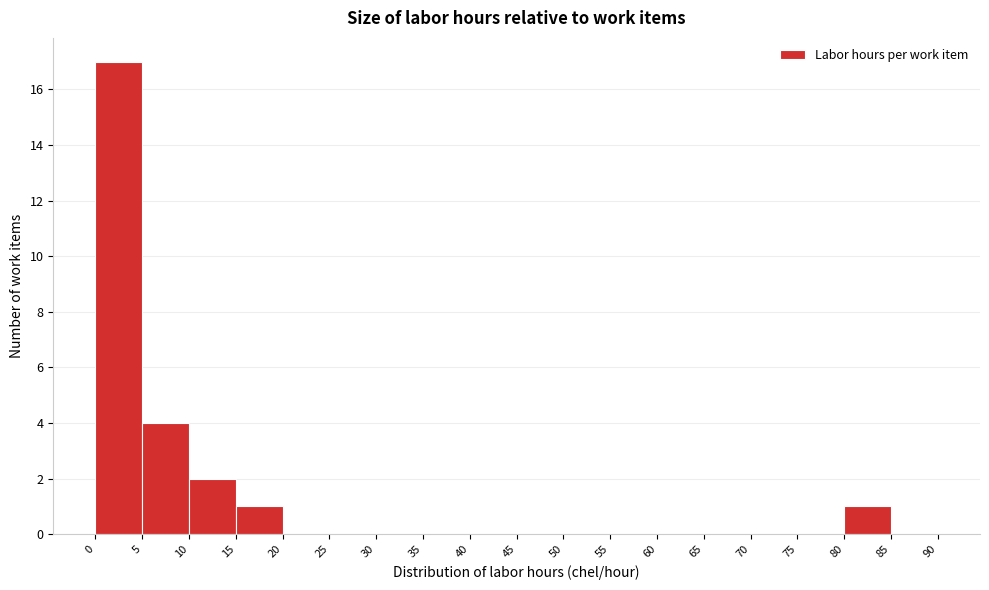

Reading left to right, list every bar in this chart as the range it spans on the x-axis followed by its height. The values are not printed on the chart, so give them approximately, as read against the axis.

0 to 5: 17
5 to 10: 4
10 to 15: 2
15 to 20: 1
20 to 25: 0
25 to 30: 0
30 to 35: 0
35 to 40: 0
40 to 45: 0
45 to 50: 0
50 to 55: 0
55 to 60: 0
60 to 65: 0
65 to 70: 0
70 to 75: 0
75 to 80: 0
80 to 85: 1
85 to 90: 0